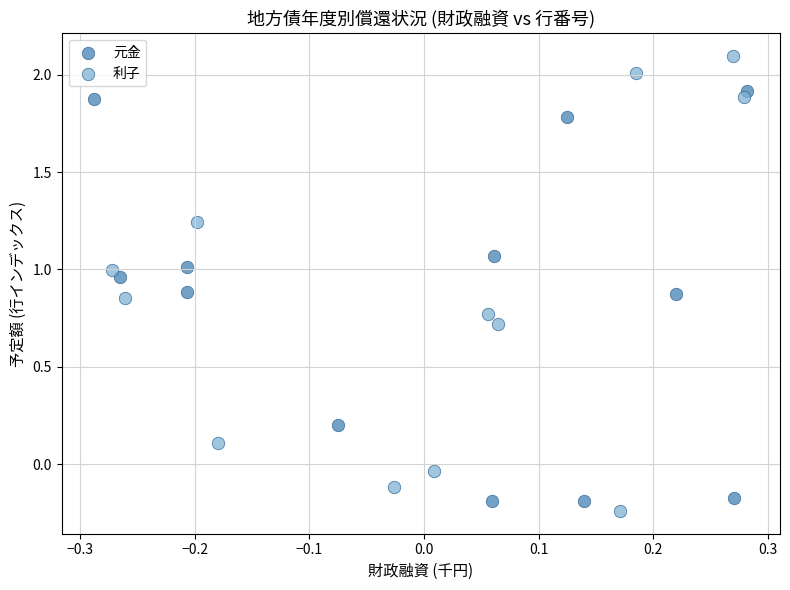

Which series contains the lowest Y value?

利子